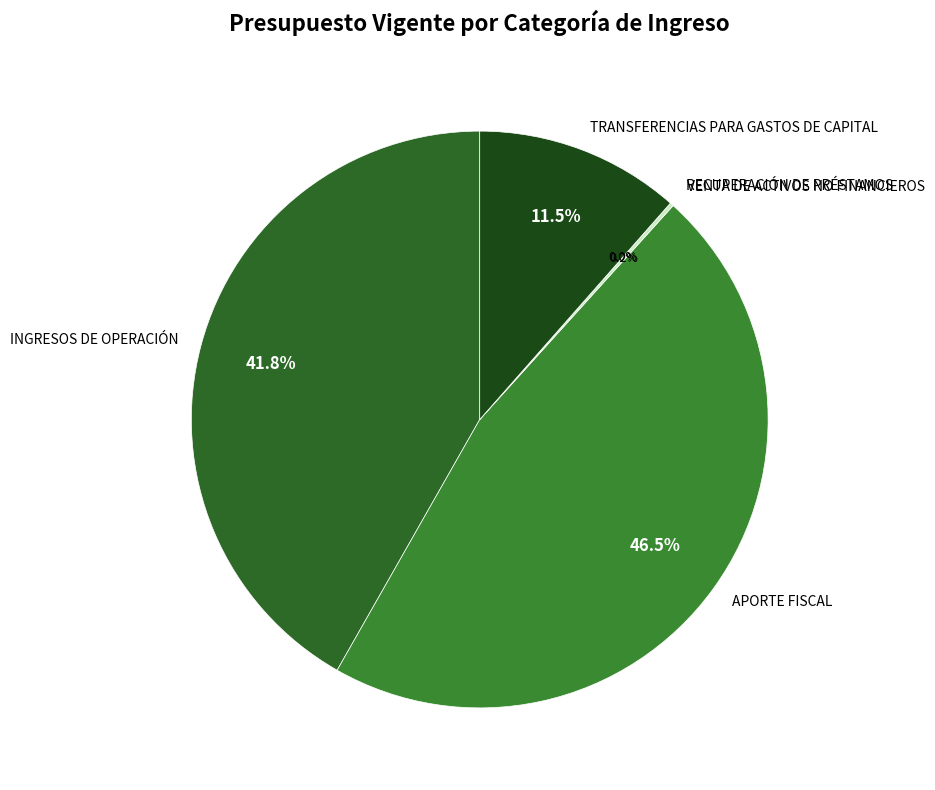

How much of the chart is everything except INGRESOS DE OPERACIÓN?

58.2%